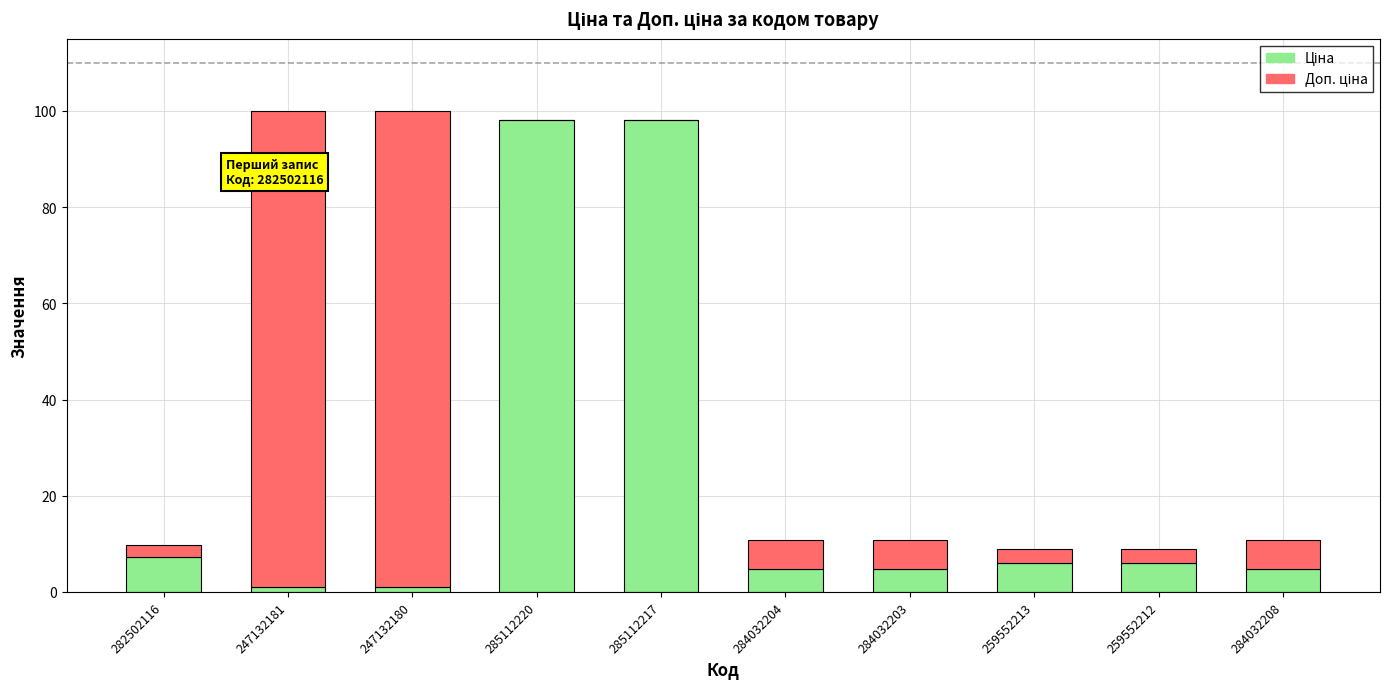

Are the bars horizontal?

No